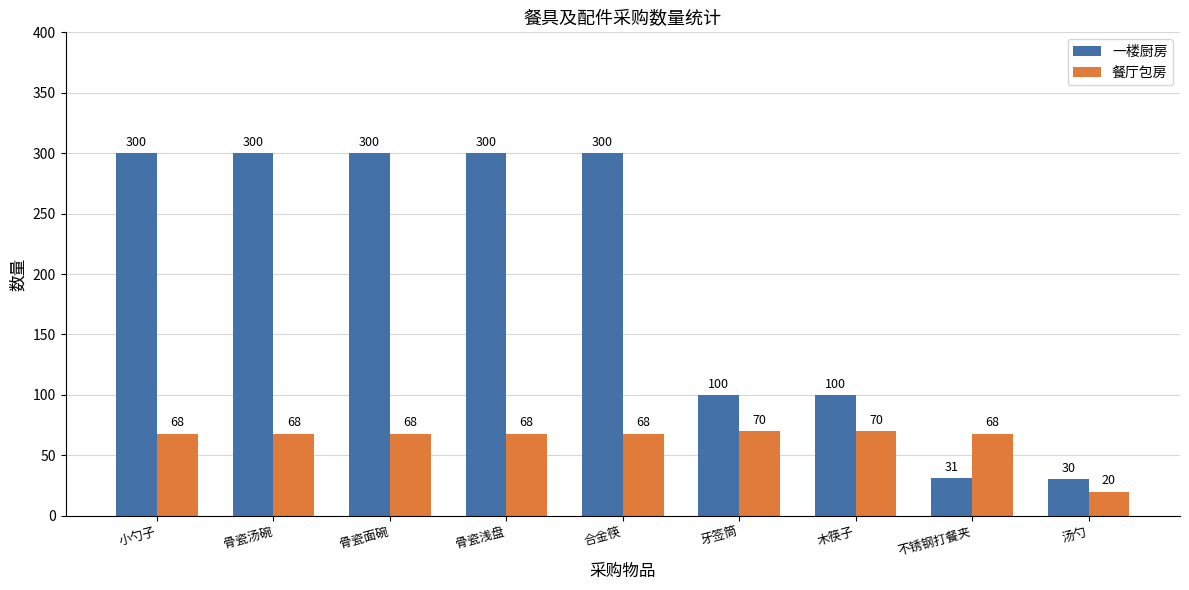

Which series has the largest total across all categories?

一楼厨房